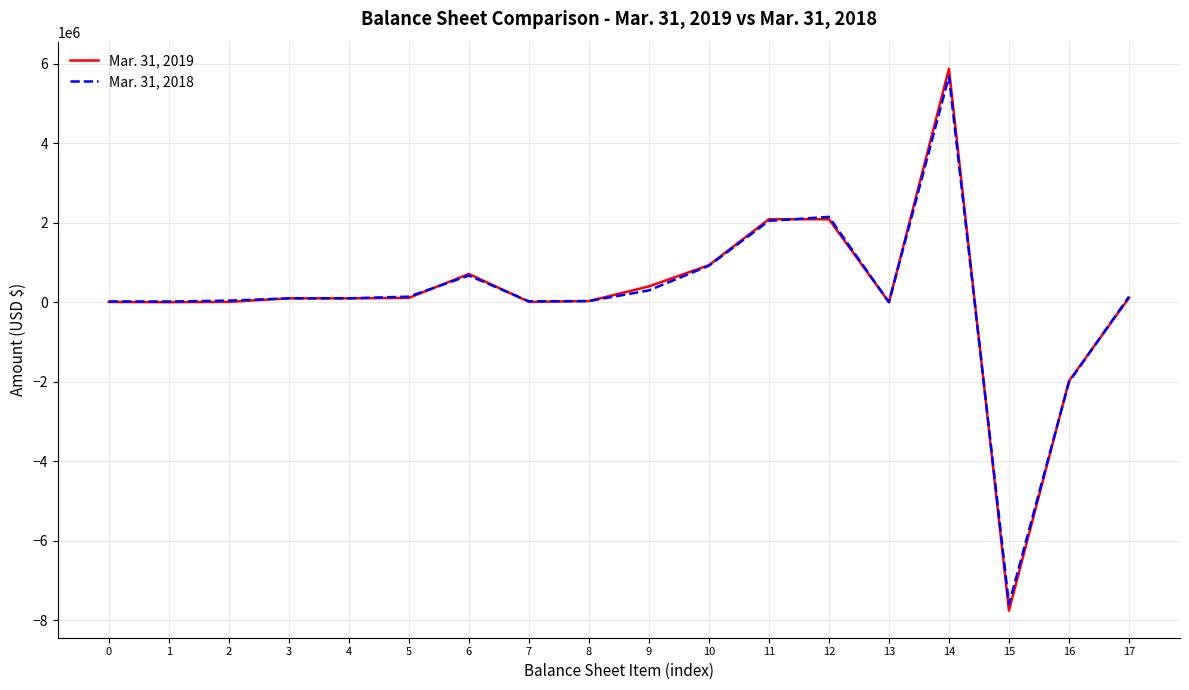

Which category has the lowest value in the Mar. 31, 2018 series?

15